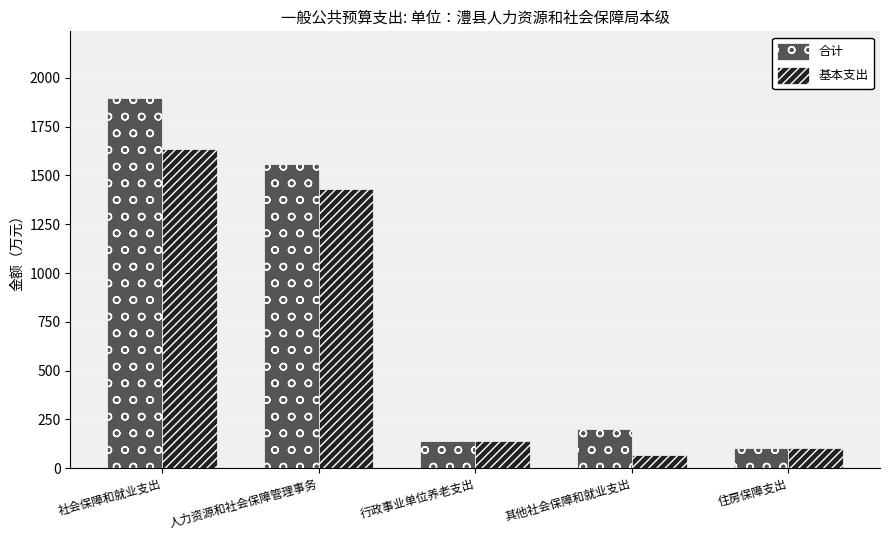

How many distinct data groups are displayed?

2